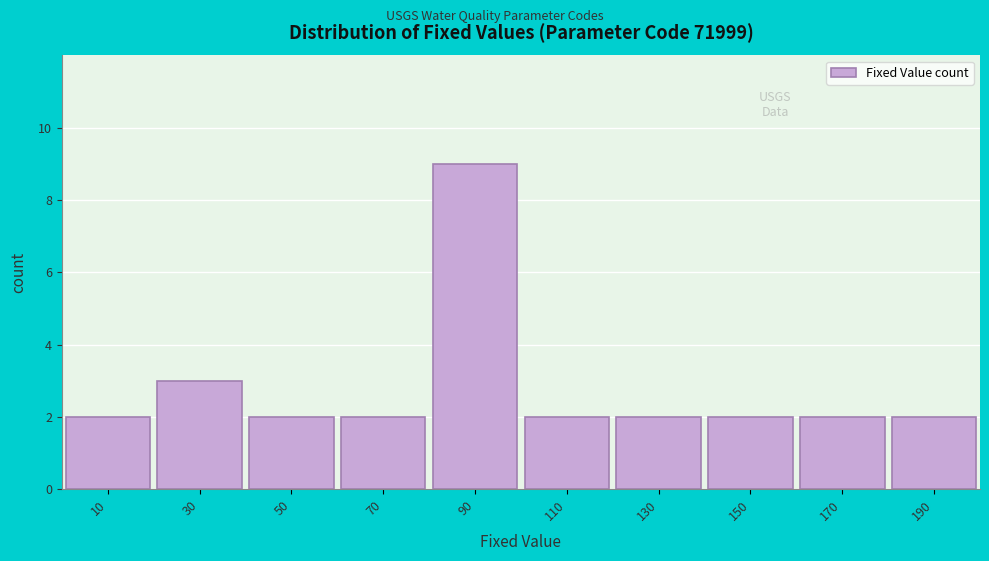

Reading left to right, list every bar in this chart as the range it spans on the x-axis followed by its height. The values are not printed on the chart, so give them approximately, as read against the axis.

0 to 20: 2
20 to 40: 3
40 to 60: 2
60 to 80: 2
80 to 100: 9
100 to 120: 2
120 to 140: 2
140 to 160: 2
160 to 180: 2
180 to 200: 2